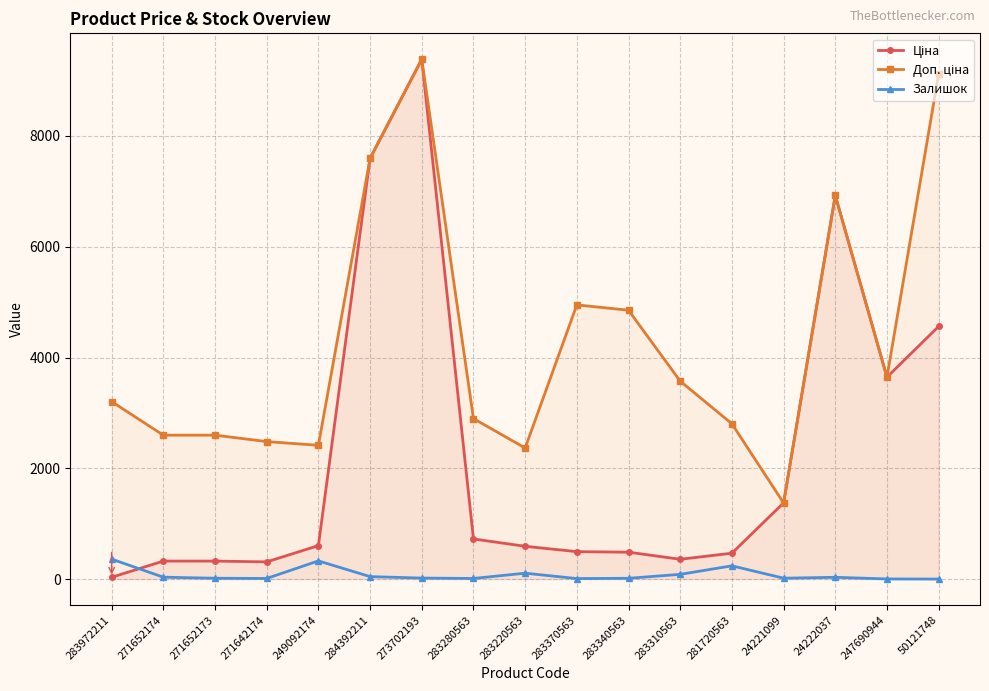

Rank the categories by Доп. ціна value from lowest to highest.

24221099, 283220563, 249092174, 271642174, 271652174, 271652173, 281720563, 283280563, 283972211, 283310563, 247690944, 283340563, 283370563, 24222037, 284392211, 50121748, 273702193